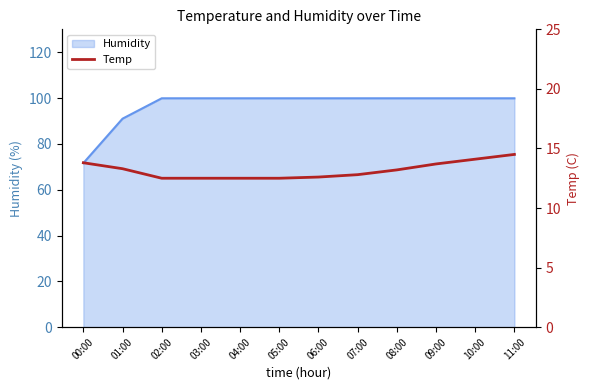

At which label is Humidity closest to 85?

01:00